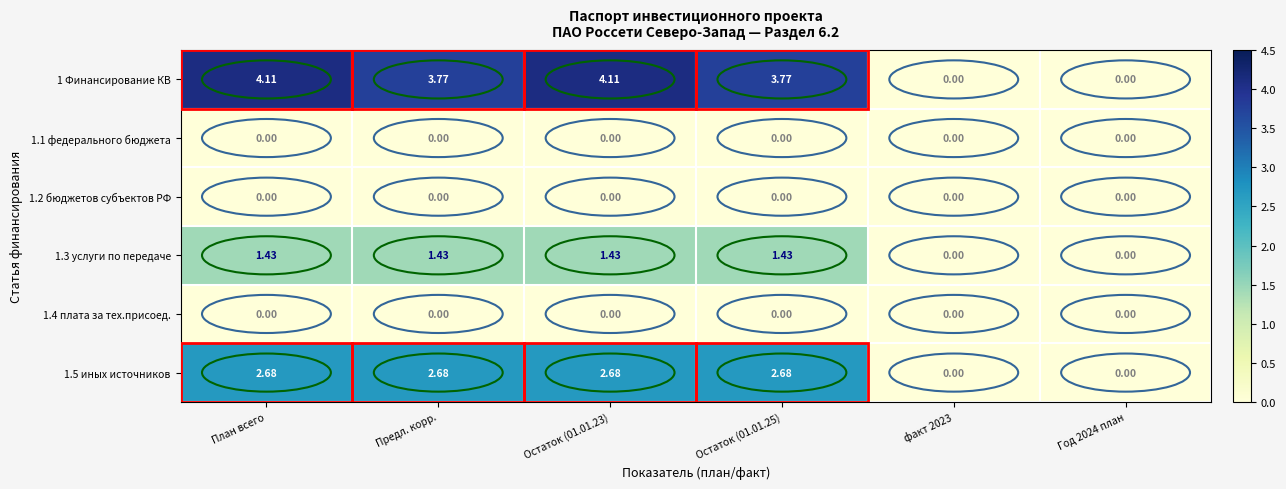

At which label does 1 Финансирование КВ first exceed 3?

План всего